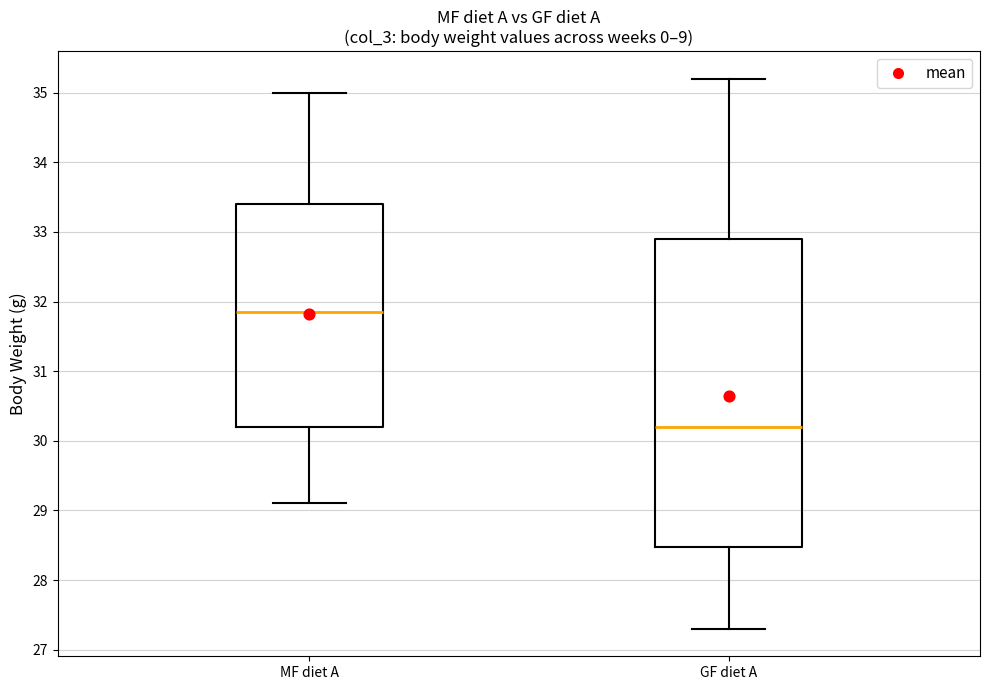

Which box is the tallest, from its lower edge to its upper edge?

GF diet A